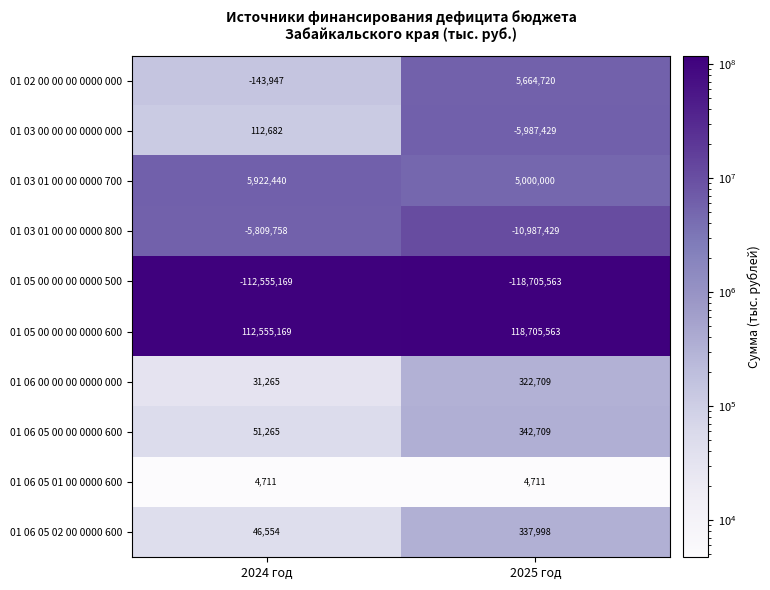

Which label corresponds to the smallest value in the chart?

2025 год